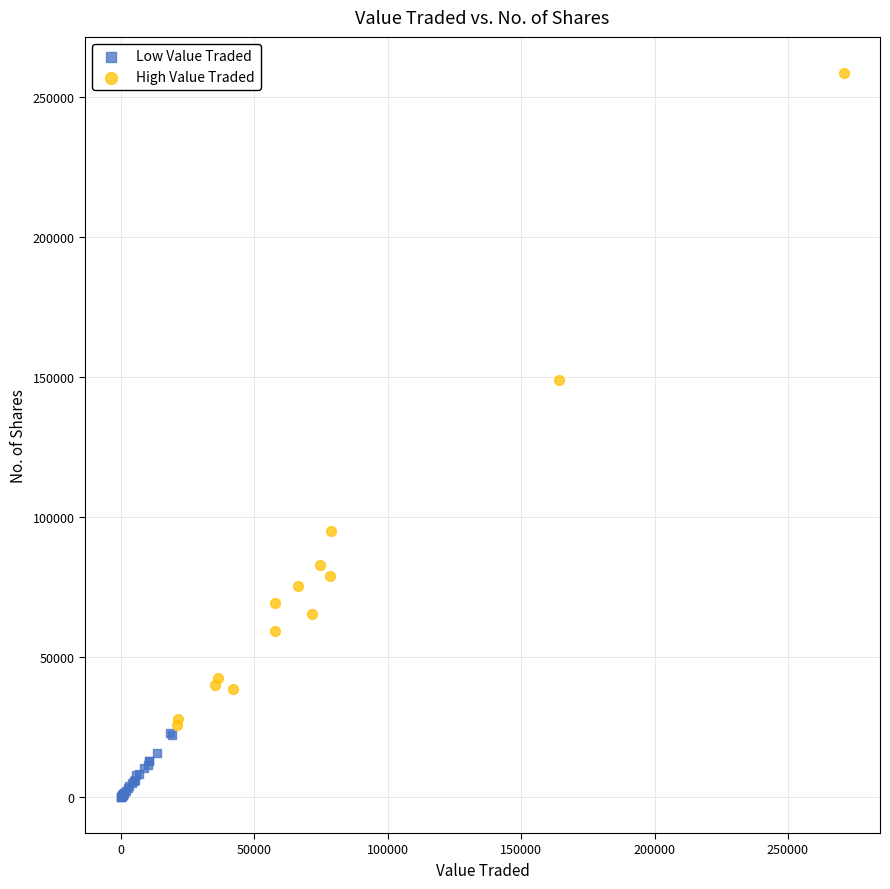

What are all the series names shown in the legend?

Low Value Traded, High Value Traded